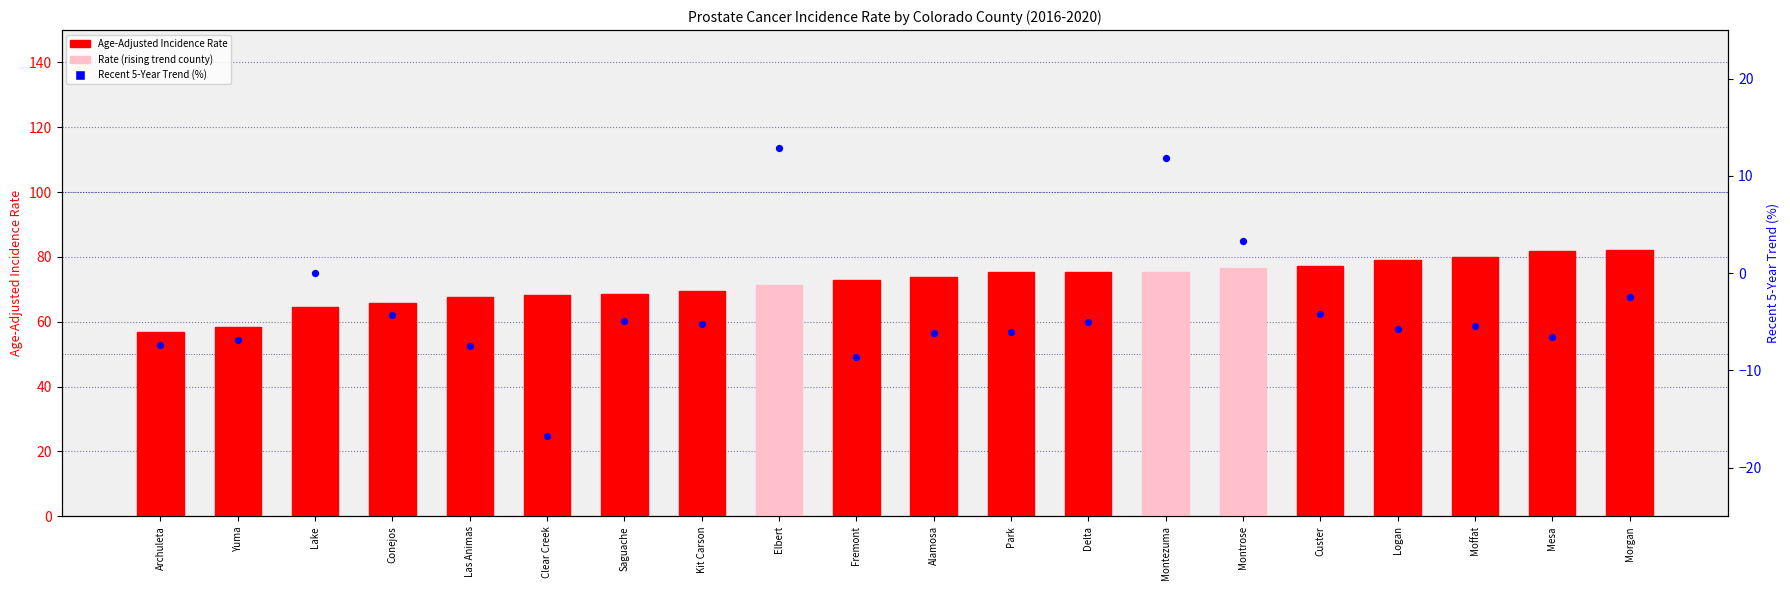

Is the value of Age-Adjusted Incidence Rate at Saguache greater than the value of Recent 5-Year Trend at Montrose?

Yes